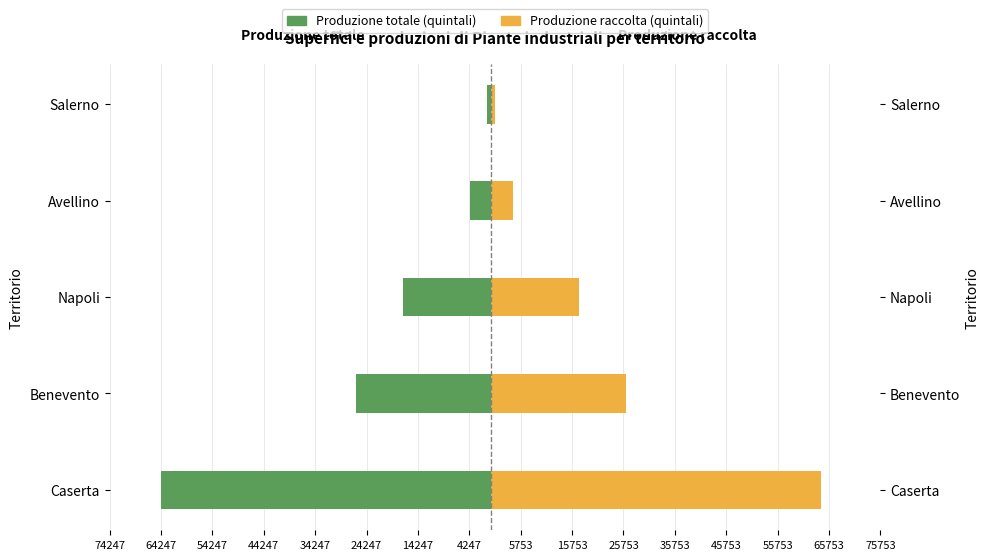

Rank the series by their average value, from highest to lowest.

Produzione raccolta (quintali), Produzione totale (quintali)